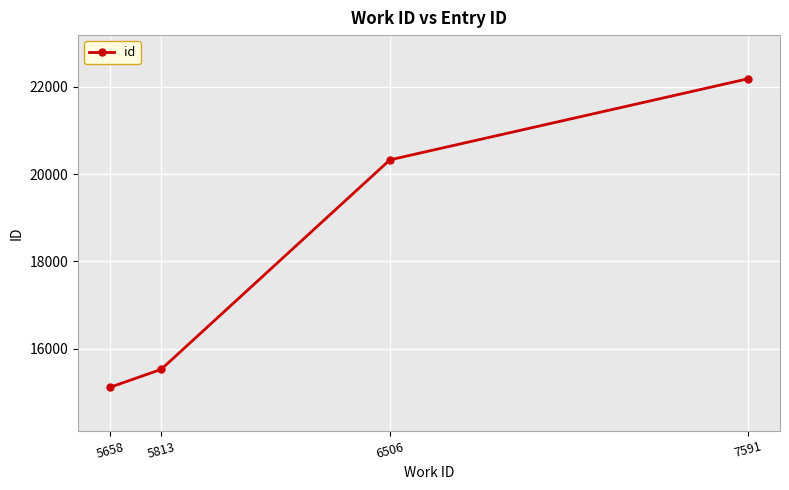

What is the change in value from 5813 to 6506?

+4804